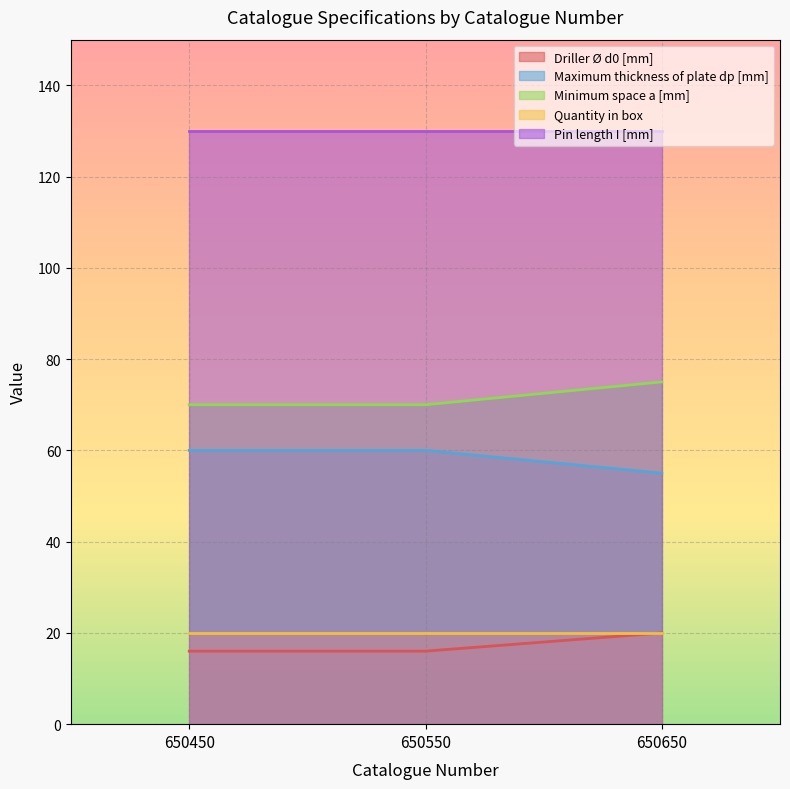

What is the lowest value of the Minimum space a [mm] series?

70